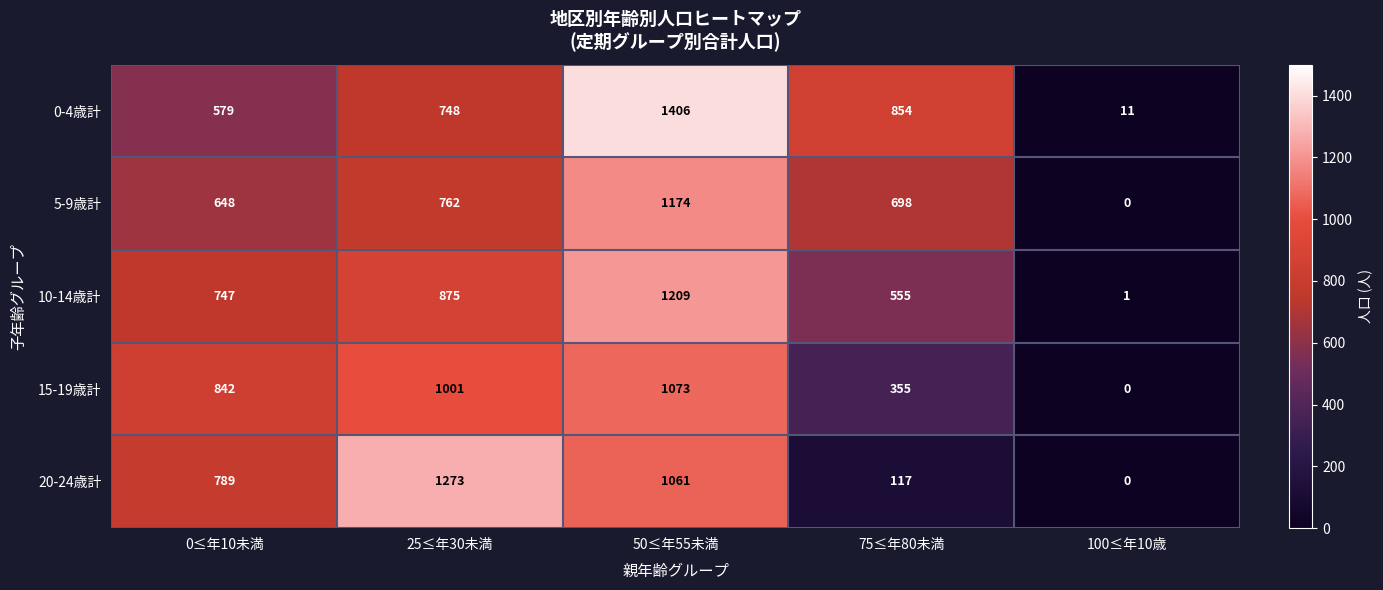

Reading left to right, what are all the values shown in this chart?

0-4歳計: 579	748	1406	854	11
5-9歳計: 648	762	1174	698	0
10-14歳計: 747	875	1209	555	1
15-19歳計: 842	1001	1073	355	0
20-24歳計: 789	1273	1061	117	0